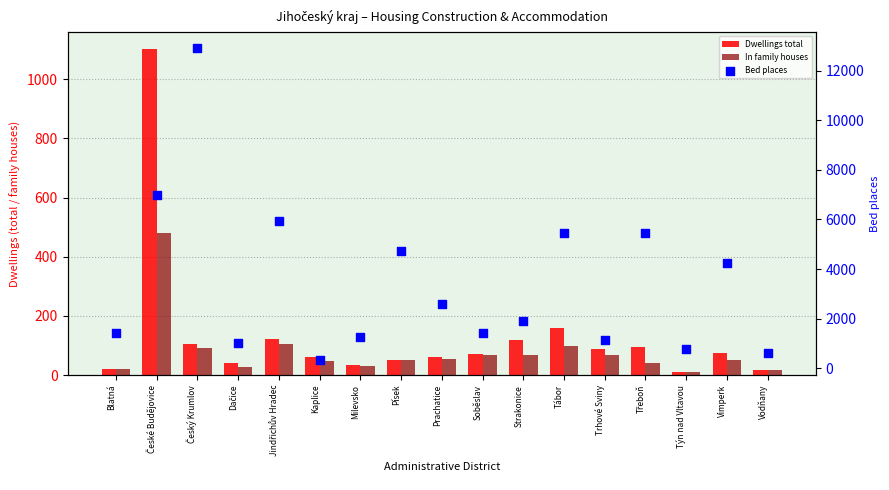

Which series has the widest spread of Y values?

Bed places